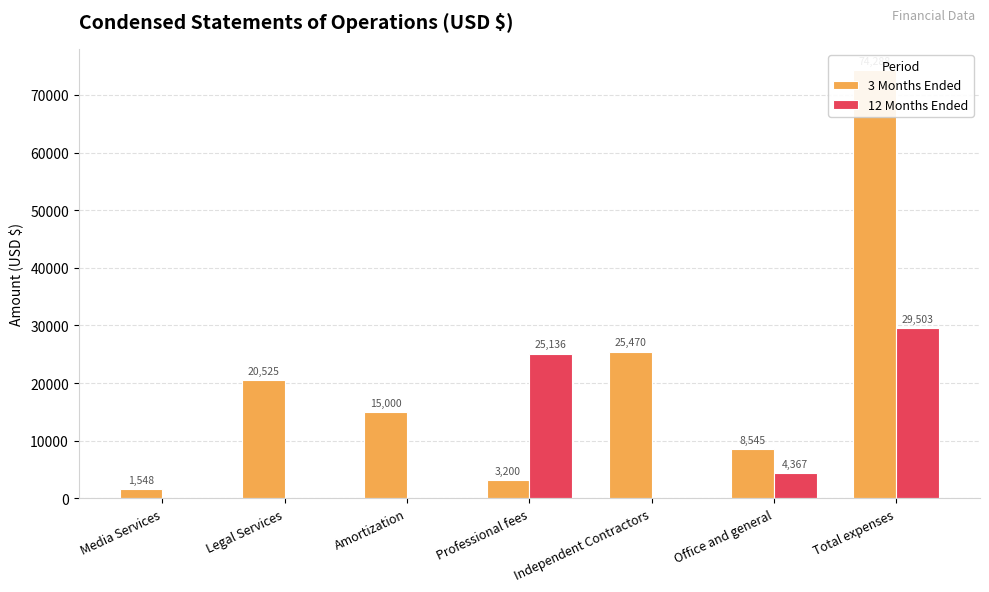

What is the total value across all series at Office and general?

12912